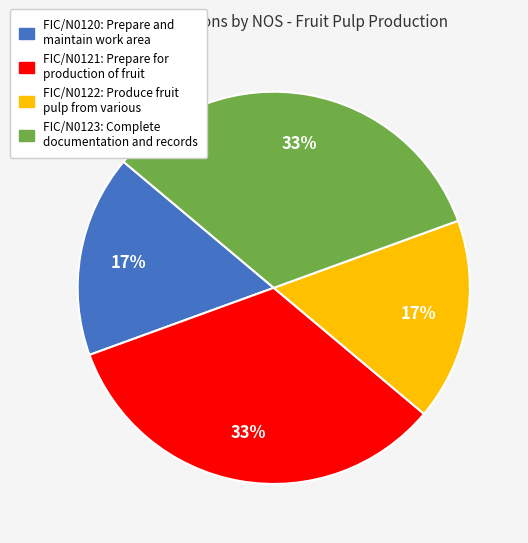

To the nearest percent, what is the combined percentage of FIC/N0120: Prepare and maintain work area and FIC/N0123: Complete documentation and records?

50%